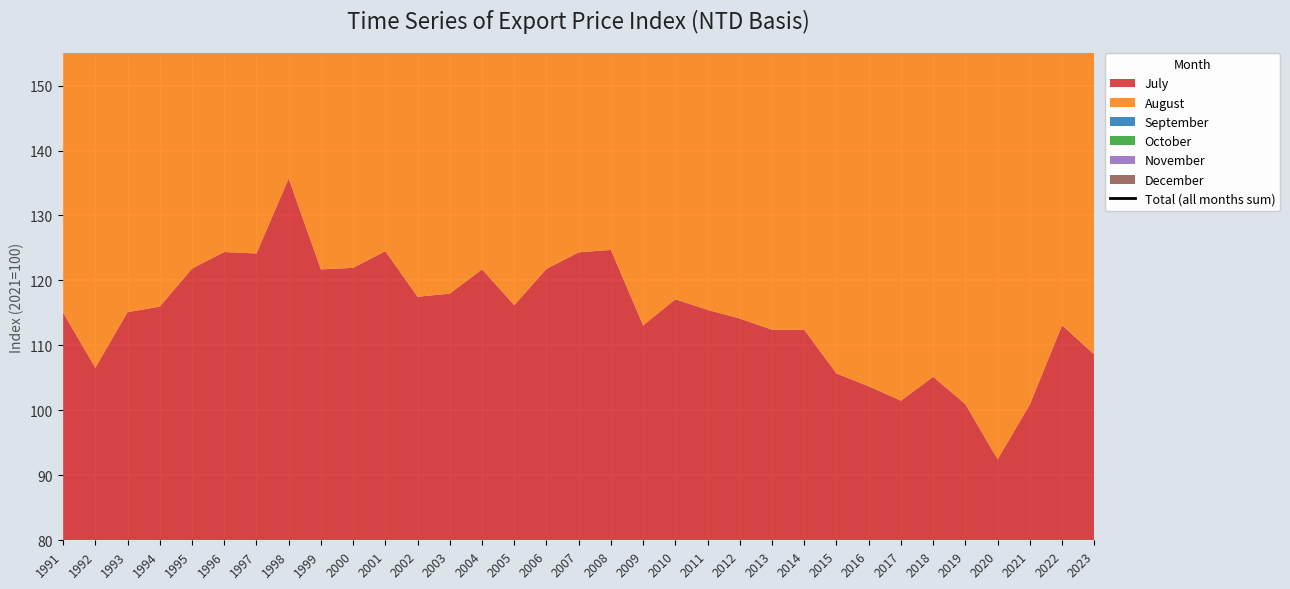

Is it true that the value at 1992 is 651.4?

True